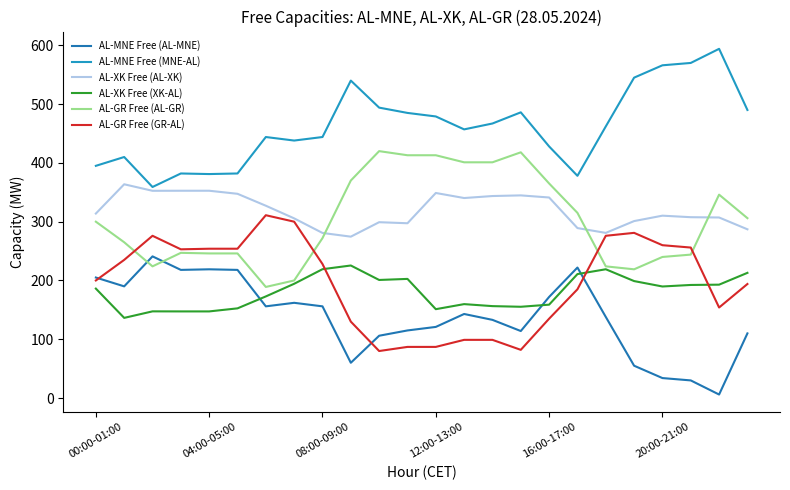

True or false: AL-GR Free (GR-AL) and AL-XK Free (XK-AL) cross at least once.

True